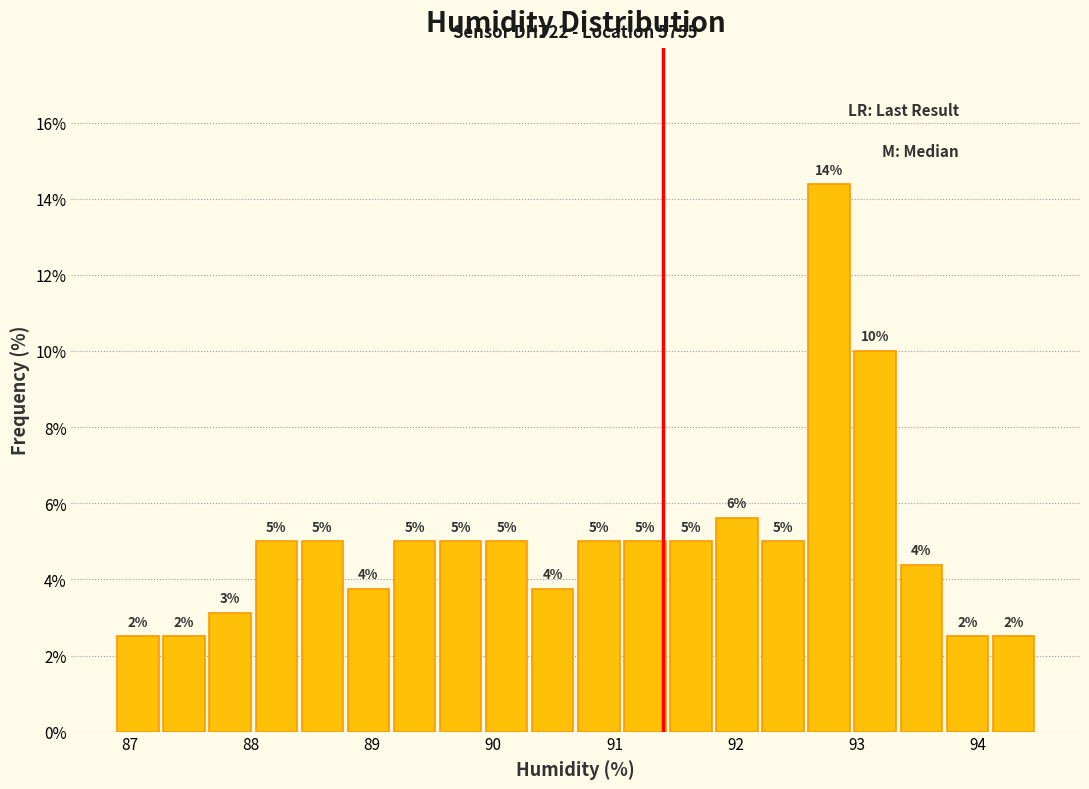

Read against the x-axis, roughly where is the centre of the tallest bar?

92.8